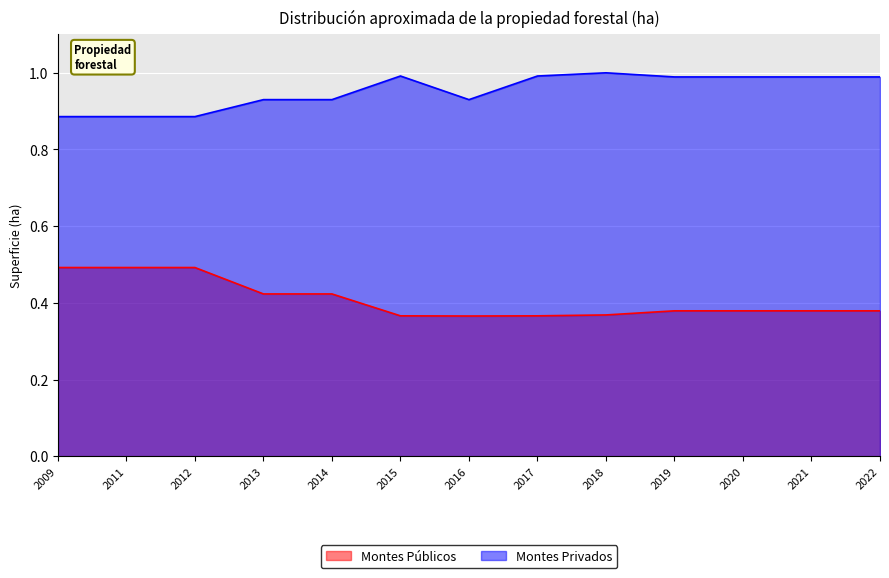

What is the average value of the Montes Públicos series?

0.4